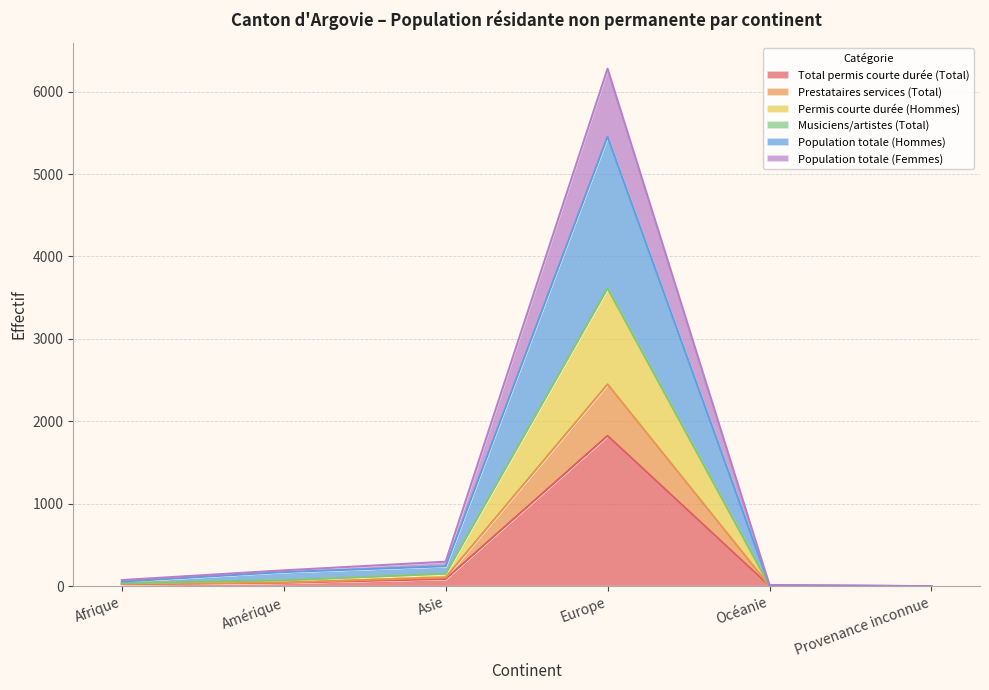

The Total permis courte durée (Total) series shows 0 at Provenance inconnue. True or false?

True